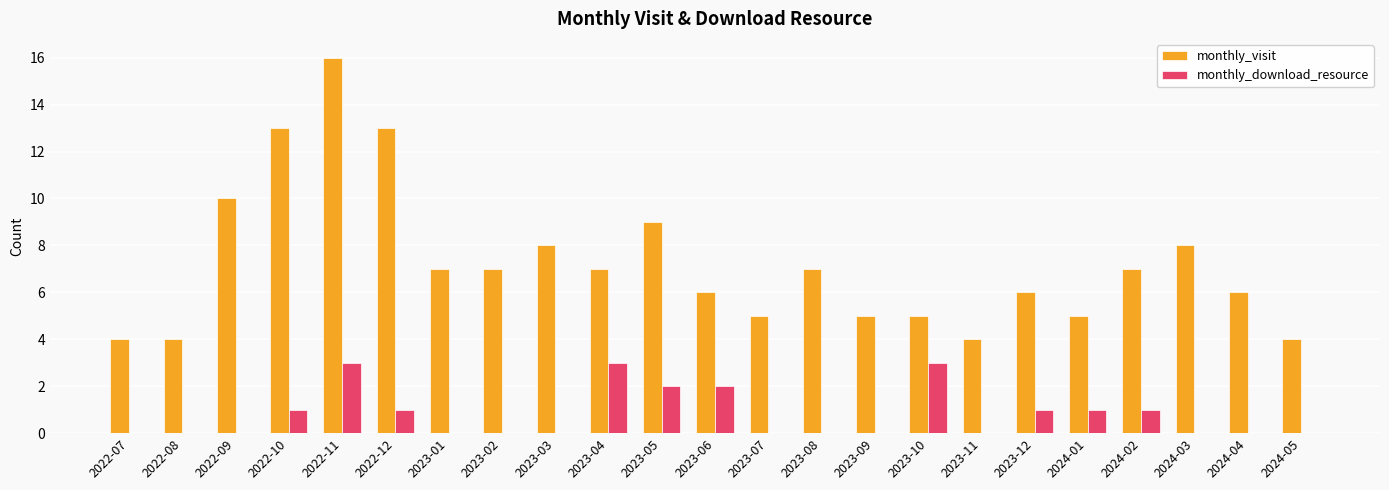

What are all the series names shown in the legend?

monthly_visit, monthly_download_resource